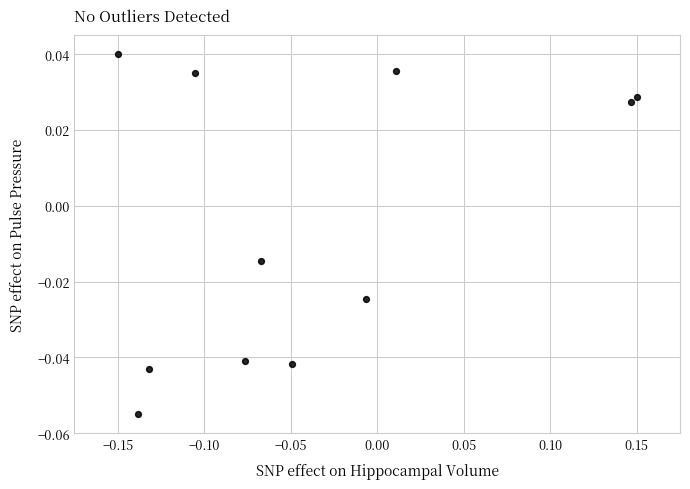

What is the range of X values (max minus min)?

0.3